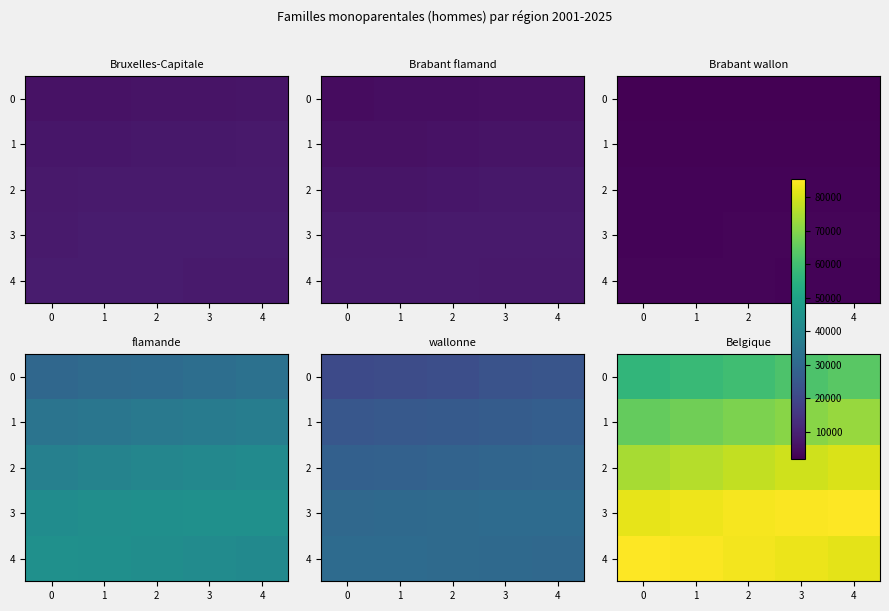

Is the value of 0 at 1 greater than the value of 3 at 3?

No